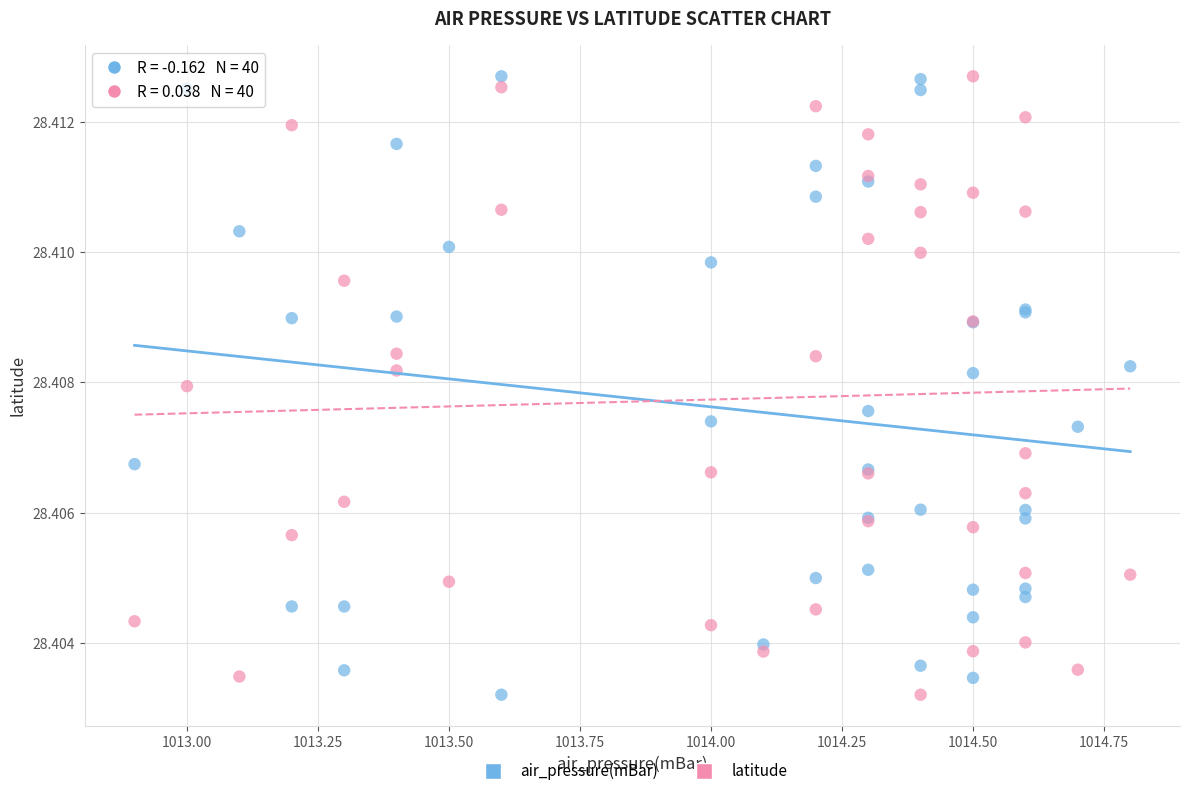

What are all the series names shown in the legend?

air_pressure(mBar), latitude